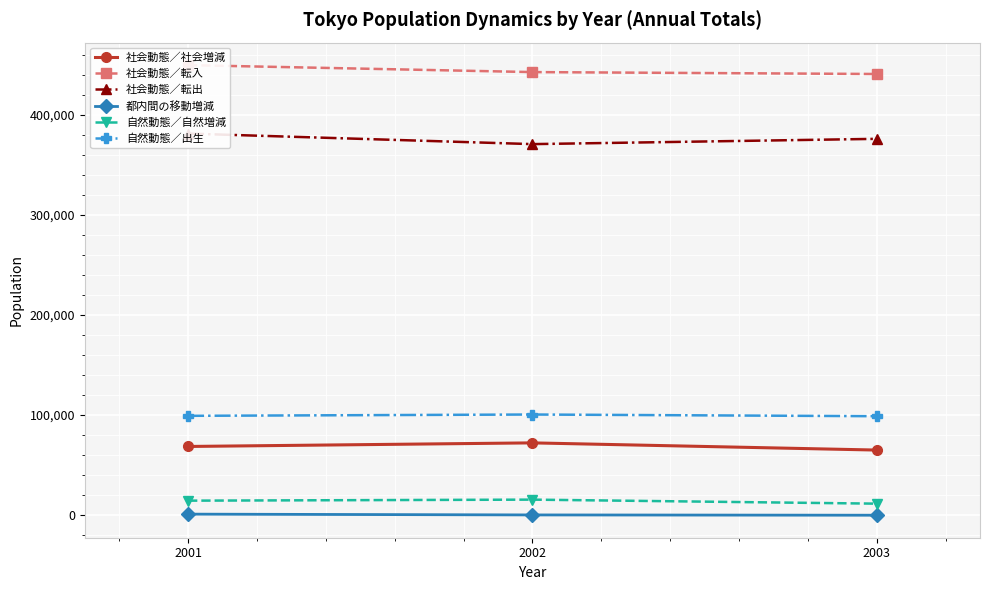

At which label is 都内間の移動増減 closest to 232?

2002